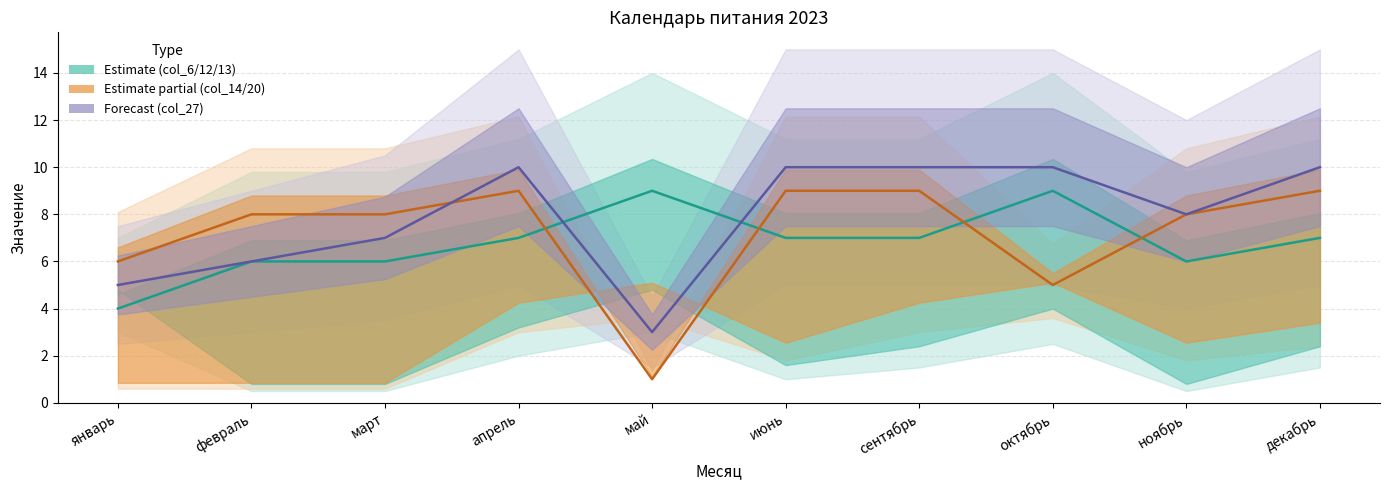

True or false: col_27 (Forecast line) and col_13 (Estimate line) cross at least once.

True